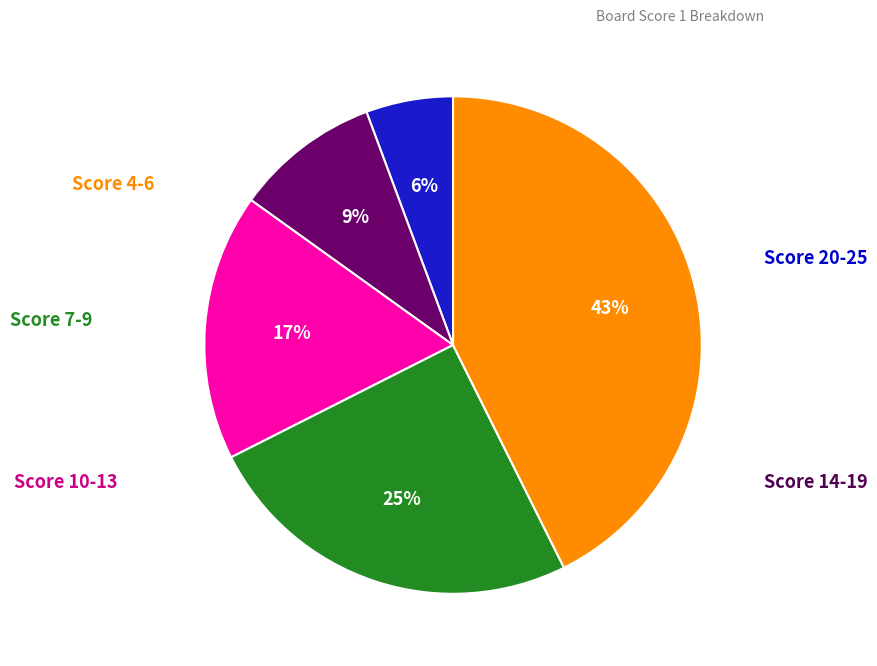

How many slices are in this pie chart?

5